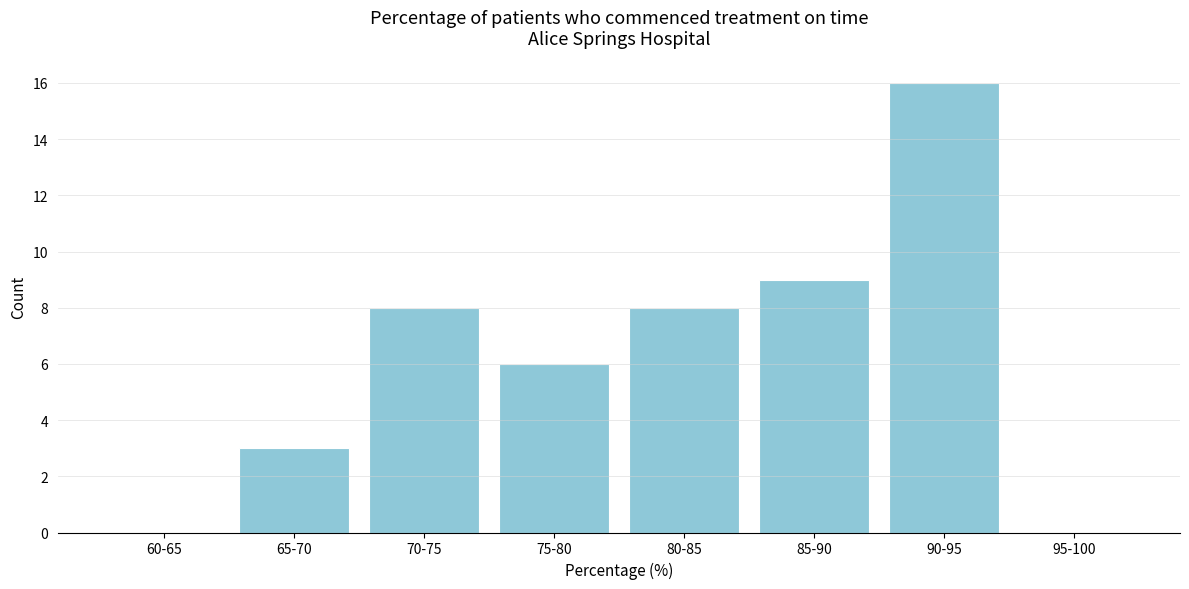

Reading left to right, list all the values displayed in this chart.

60-65=0	65-70=3	70-75=8	75-80=6	80-85=8	85-90=9	90-95=16	95-100=0